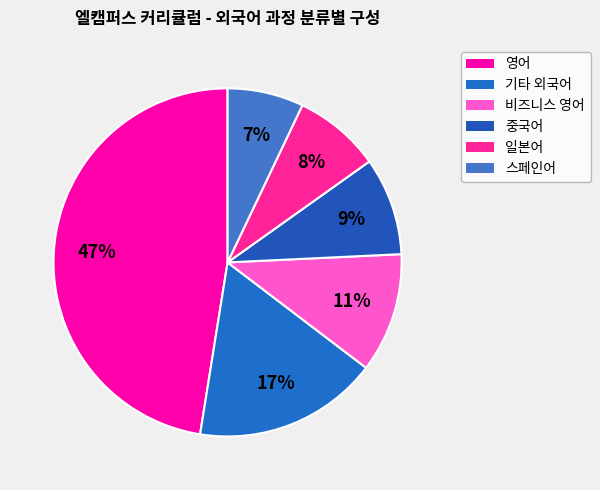

What percentage is the 영어 slice, to the nearest percent?

47%